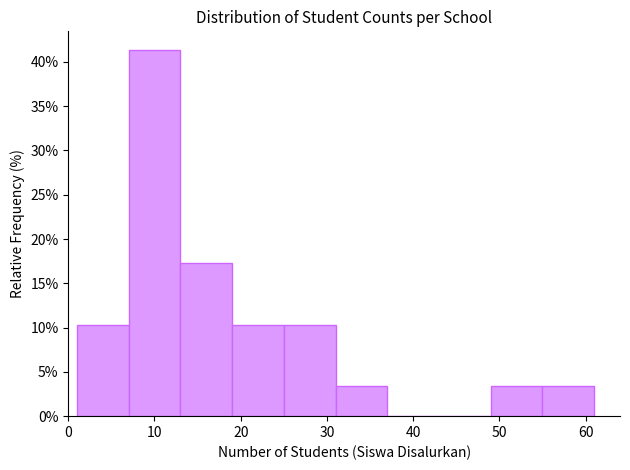

Reading left to right, transcribe this chart: for each bar, give the range it covers on the x-axis and its height. The values are not printed on the chart, so give them approximately, as read against the axis.

1 to 7: 10.5
7 to 13: 41.5
13 to 19: 17.0
19 to 25: 10.5
25 to 31: 10.5
31 to 37: 3.5
37 to 43: 0
43 to 49: 0
49 to 55: 3.5
55 to 61: 3.5